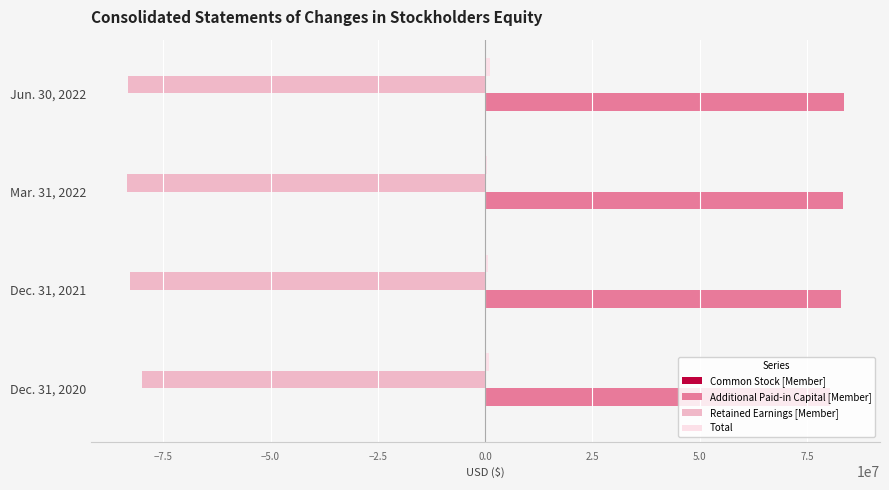

Which series has the largest total across all categories?

Additional Paid-in Capital [Member]